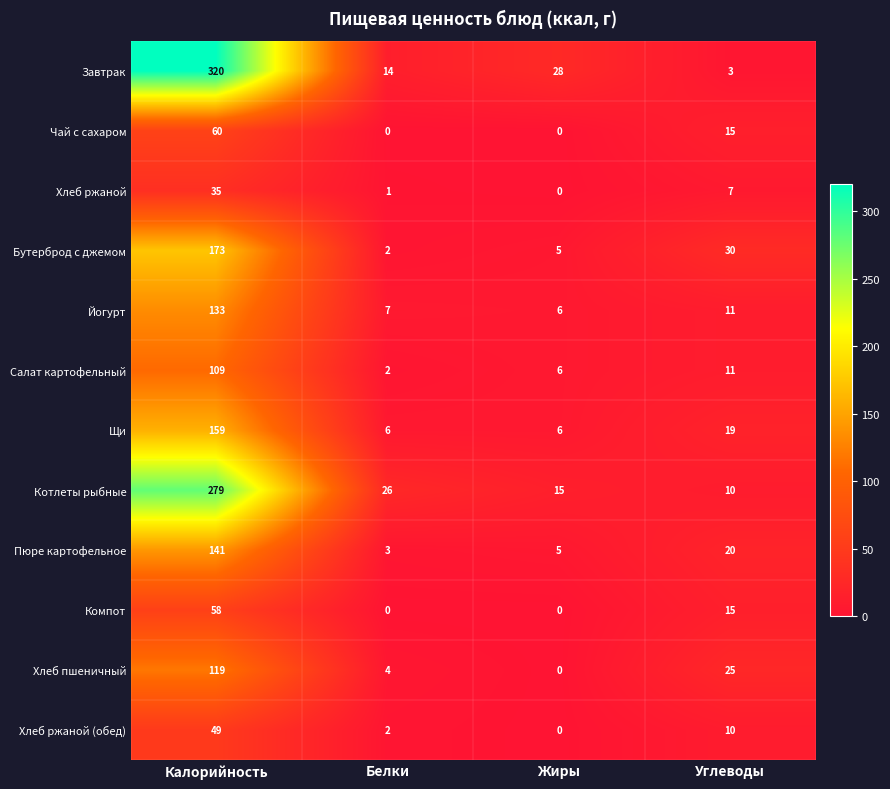

What is the sum of the Хлеб пшеничный values at Жиры and Углеводы?

25